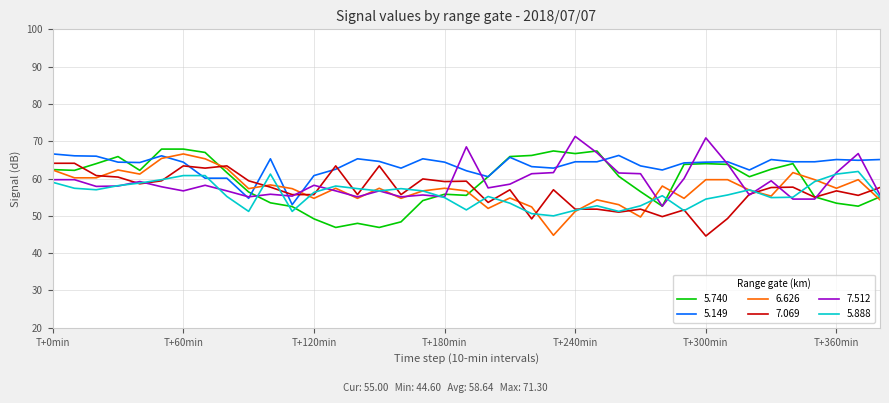

What is the highest value of the 6.626 series?

66.6